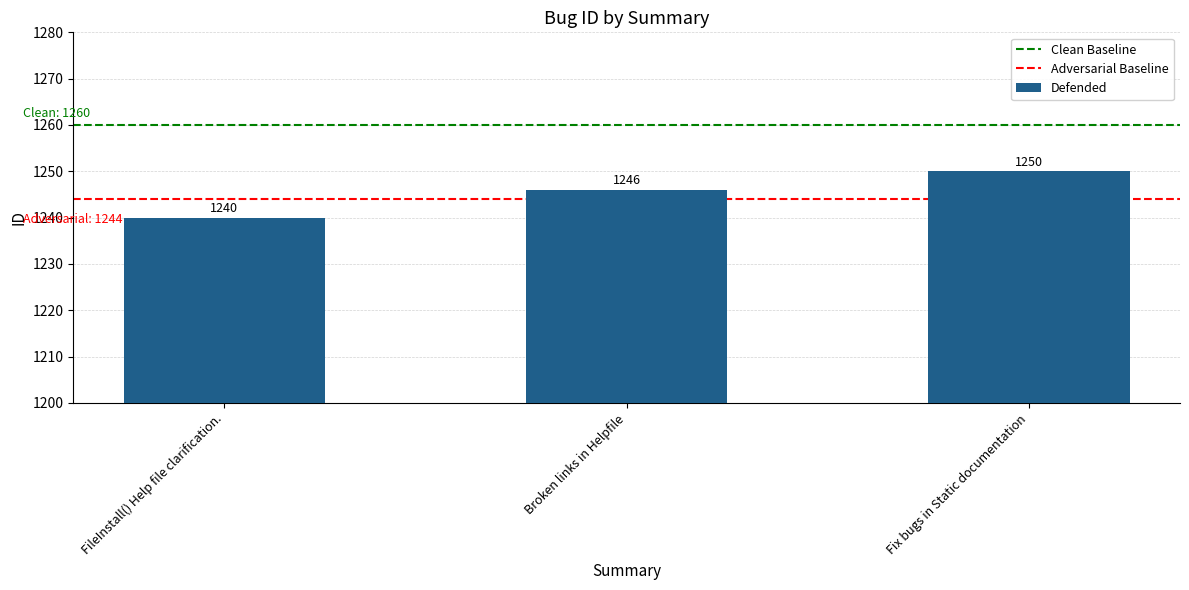

How many values are below 1246?

1